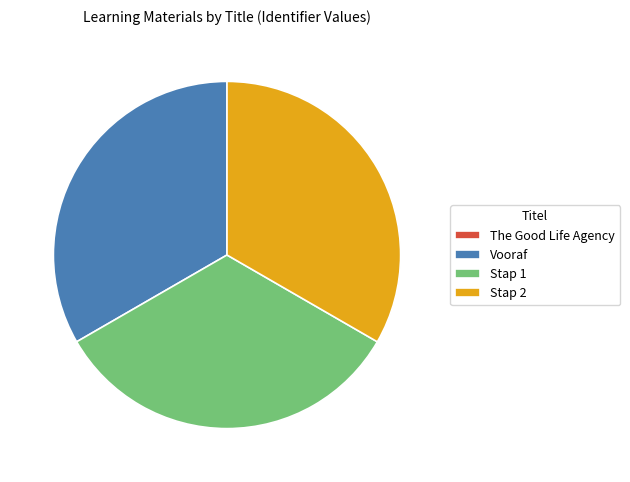

True or false: Vooraf accounts for 23% of the total.

False